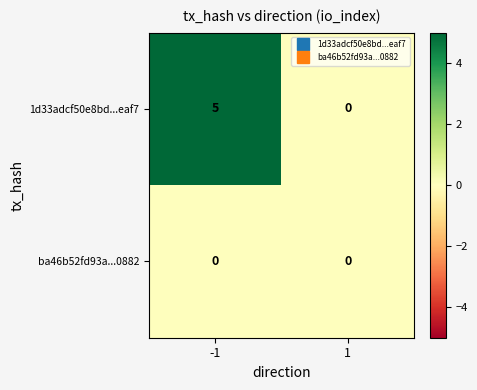

The value of 1d33adcf50e8bd...eaf7 at 1 is 3. True or false?

False